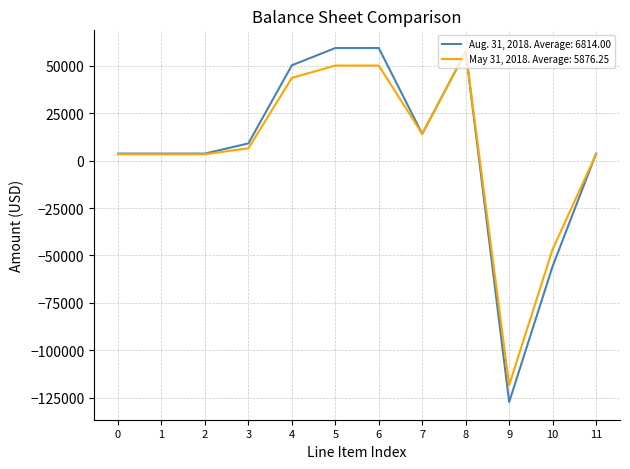

What is the smallest value displayed?

-127271